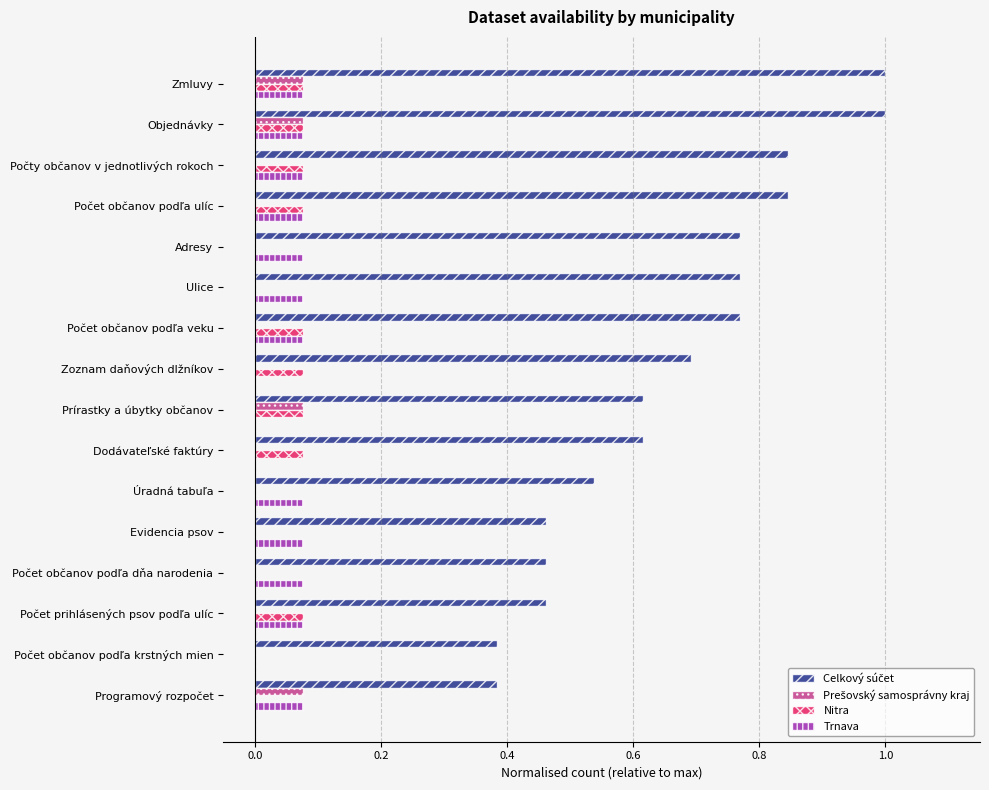

What is the total value across all series at Dodávateľské faktúry?

0.7